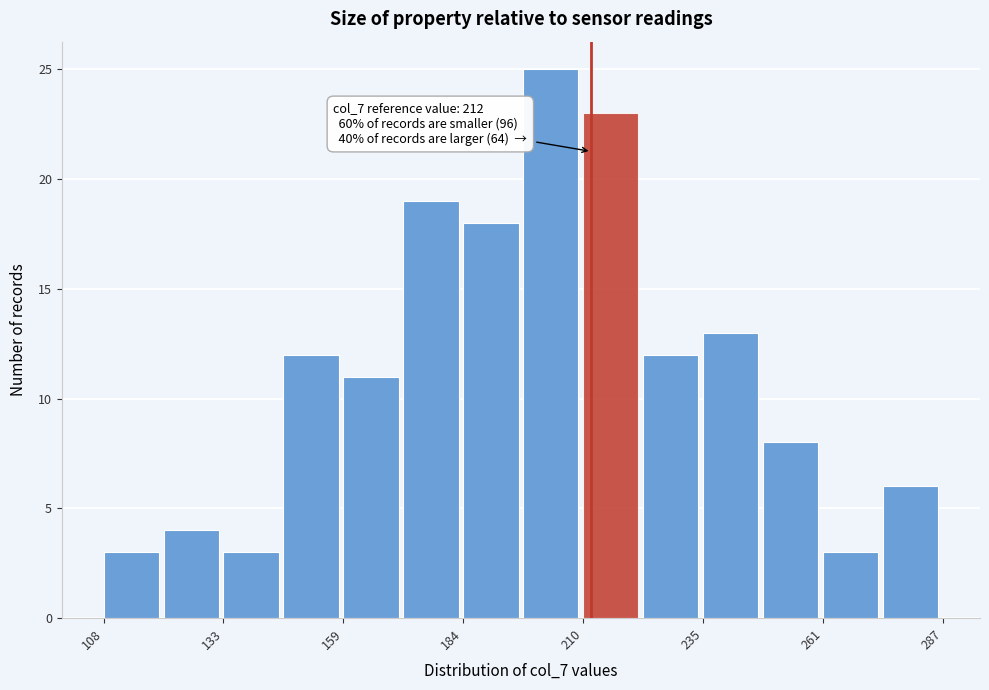

Around what value on the x-axis is the tallest bar? Give the approximate position of its centre, as read against the axis.

205